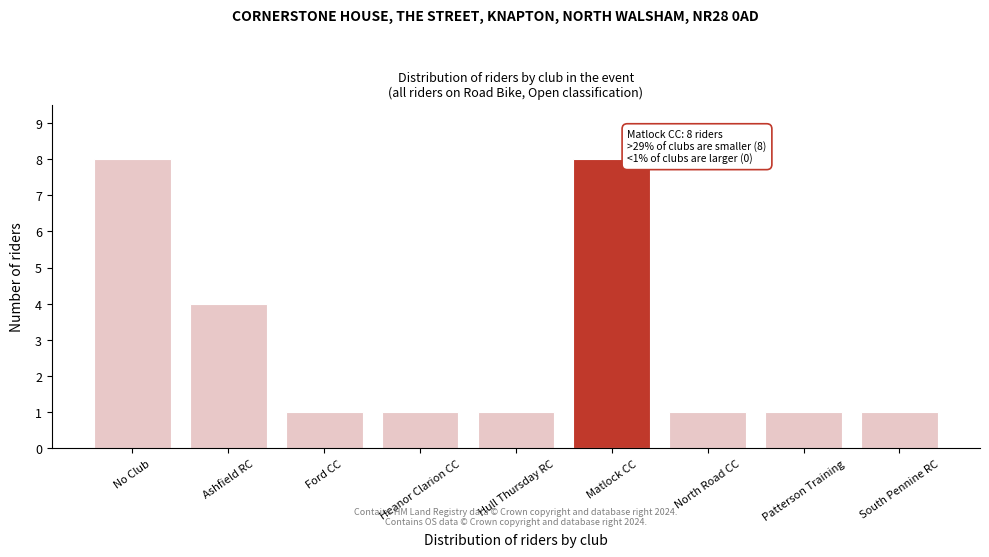

Reading left to right, what are all the values shown in this chart?

8	4	1	1	1	8	1	1	1